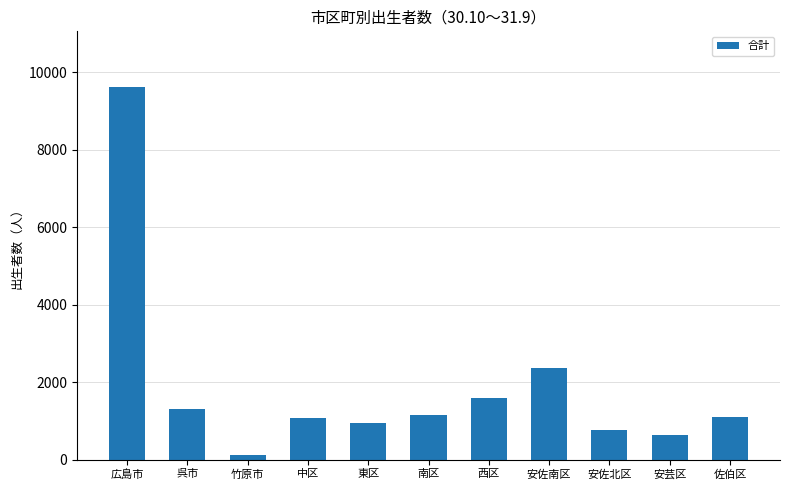

What is the sum of the values at 佐伯区 and 安芸区?

1752